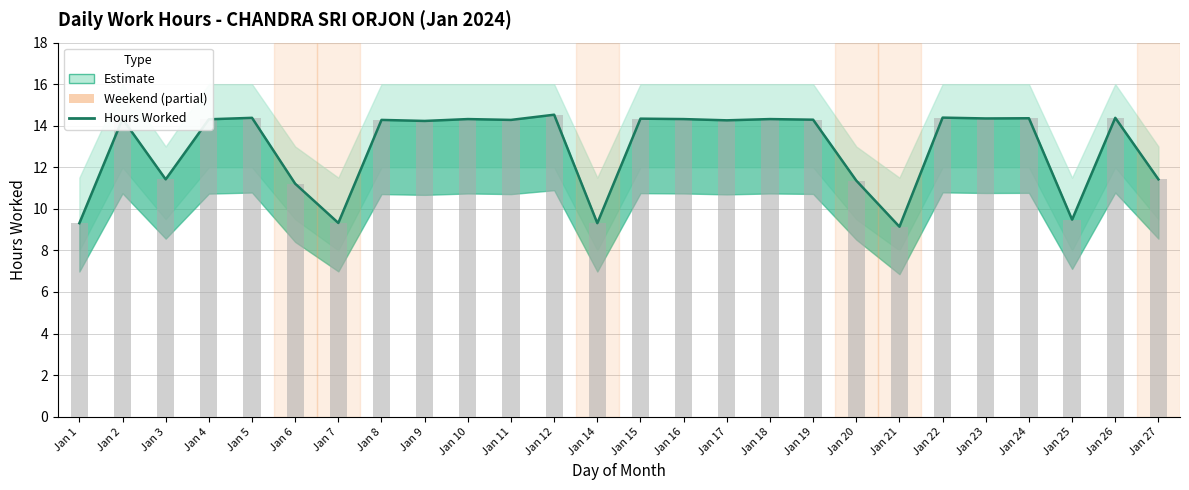

How many data points in Hours Worked (Low) are above 14?

17